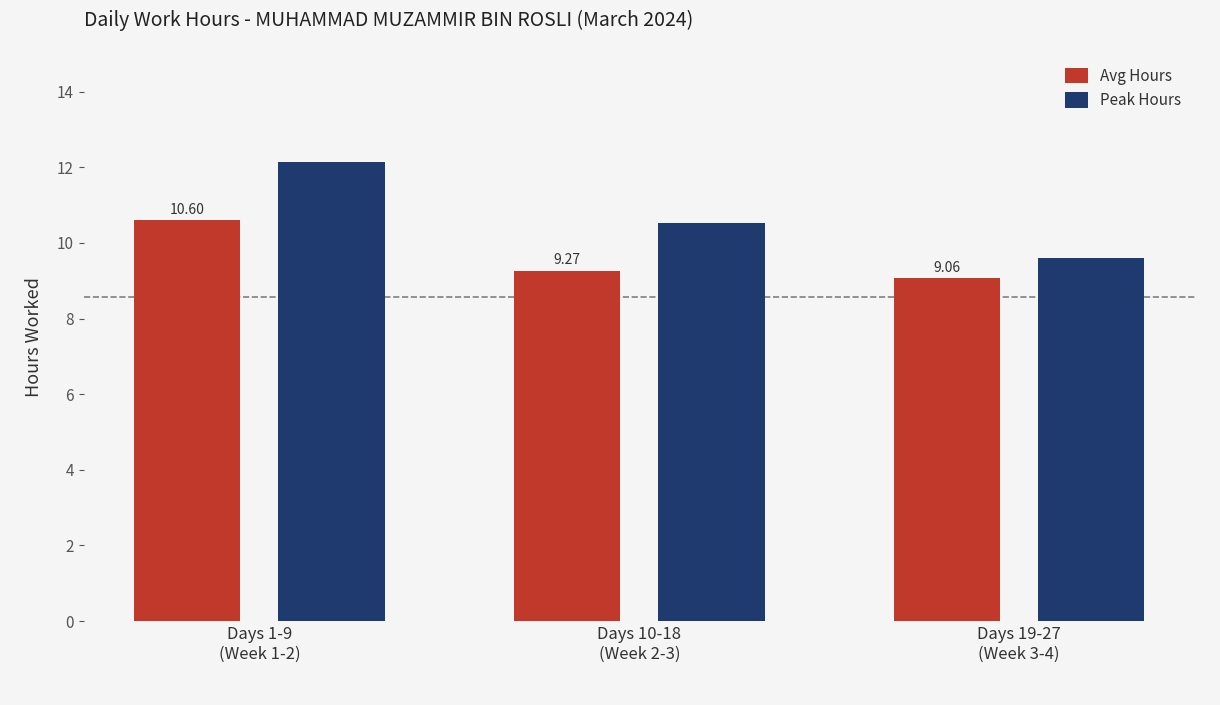

Which category has the lowest value across all series?

Days 19-27
(Week 3-4)